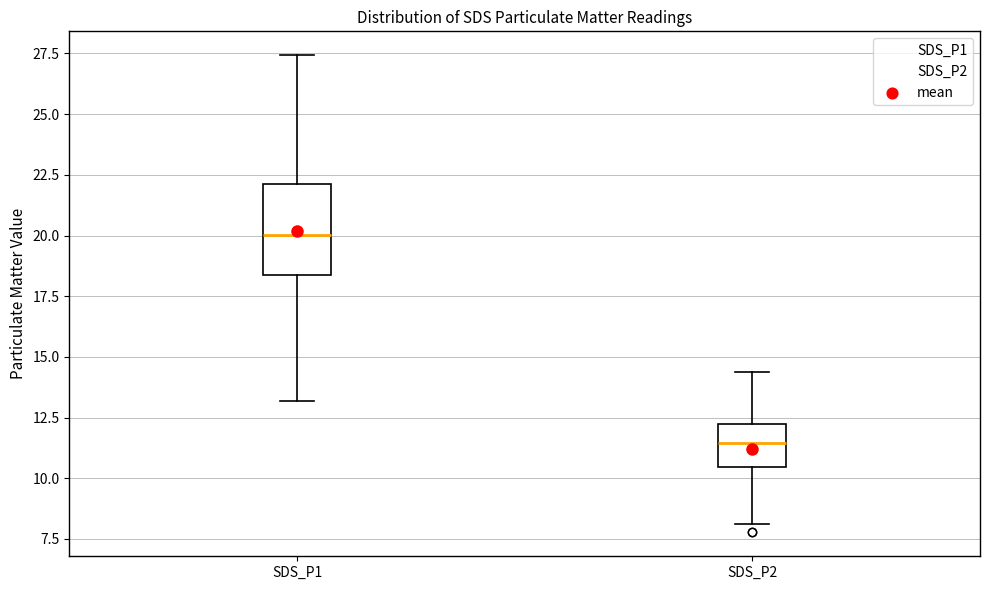

Reading left to right, read every box against the y-axis: the position of its median line, the range the box covers, and the ends of its whiskers. The values are not printed on the chart, so give them approximately, as read against the axis.

SDS_P1: median 20.0, box 18.5 to 22.0, whiskers 13.0 to 27.5
SDS_P2: median 11.5, box 10.5 to 12.0, whiskers 8.0 to 14.5